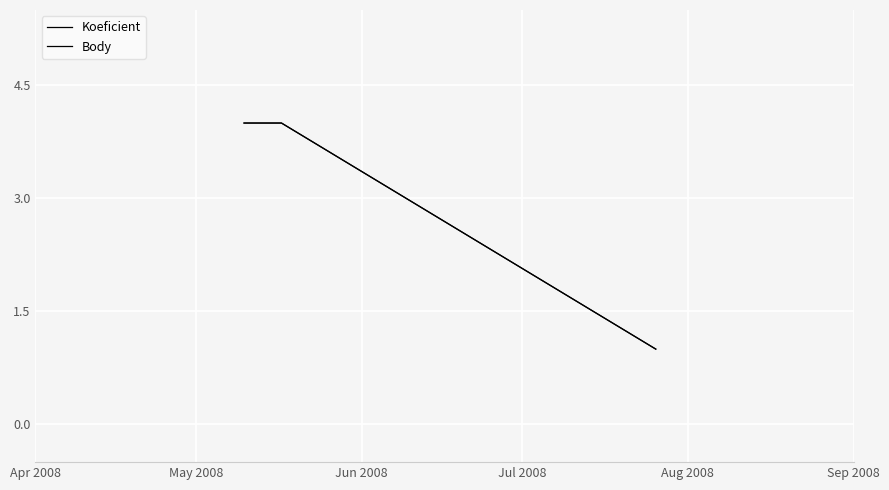

Does the chart have visible grid lines?

Yes